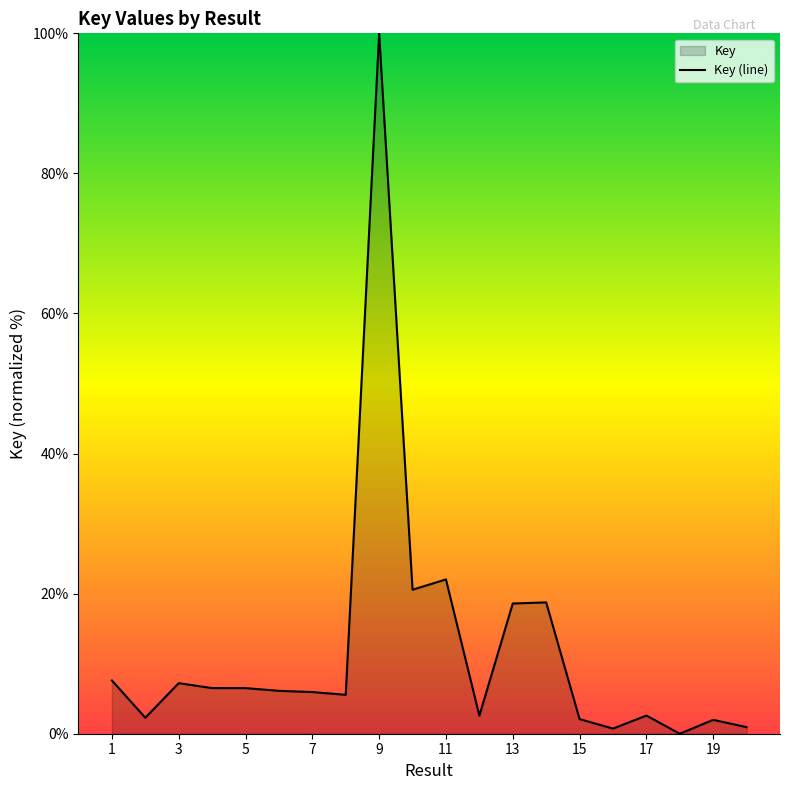

What is the greatest value displayed?

100.0